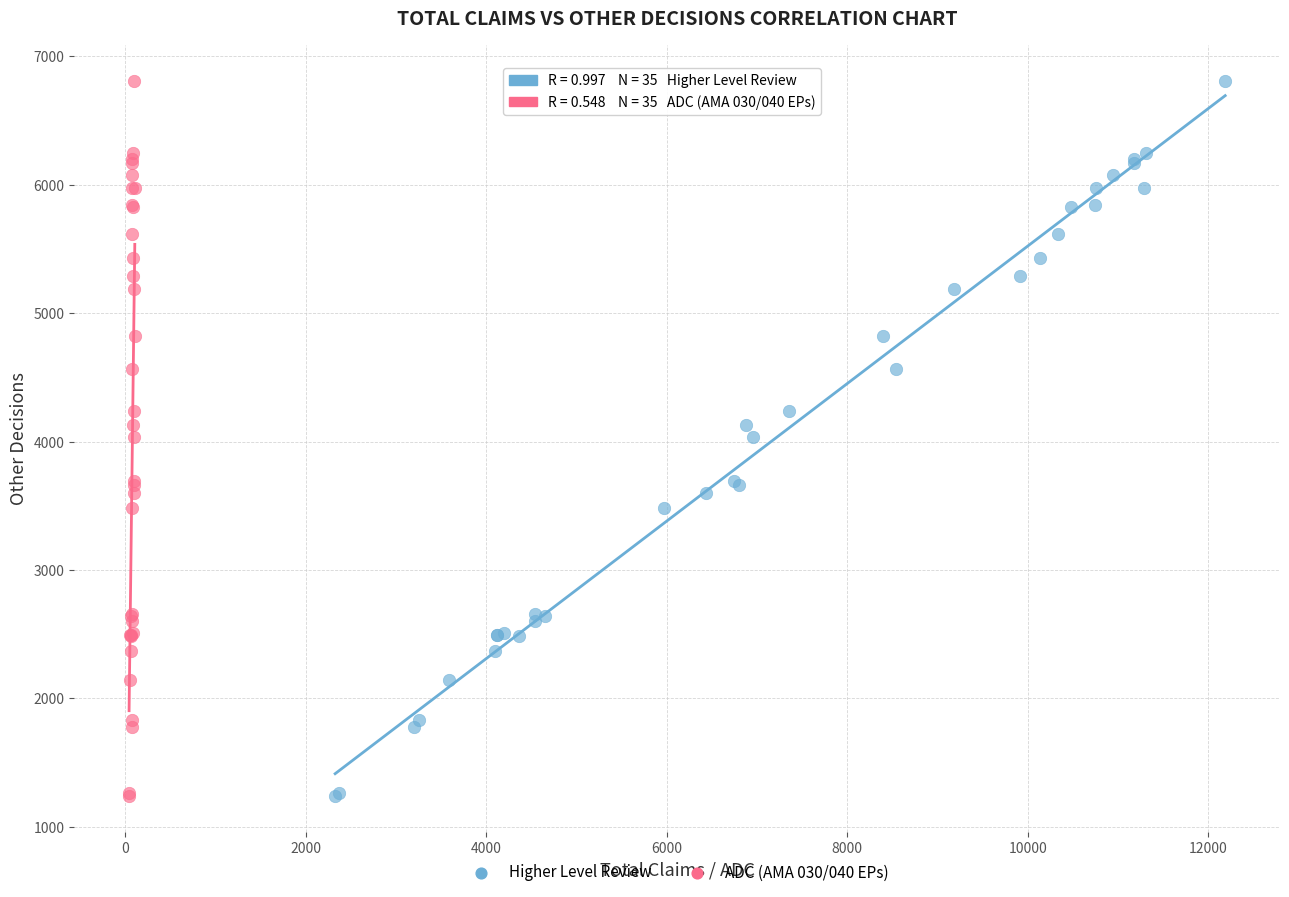

What are all the series names shown in the legend?

Higher Level Review, ADC (AMA 030/040 EPs)